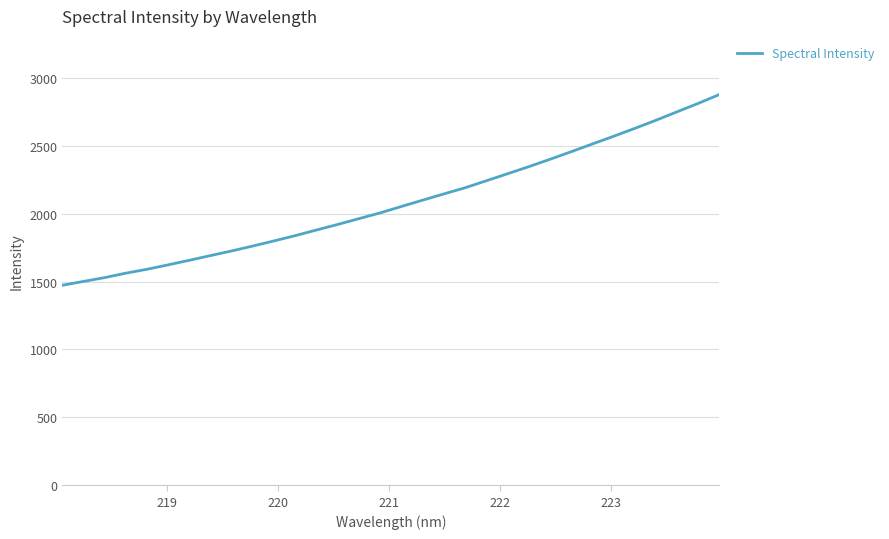

Reading left to right, transcribe all the data shown in this chart.

1473.0	1501.4	1529.4	1562.3	1591.1	1623.8	1657.3	1692.1	1726.4	1762.5	1800.5	1839.2	1880.6	1921.6	1964.2	2006.5	2053.8	2100.1	2145.9	2191.3	2242.8	2294.3	2346.2	2400.6	2456.3	2513.3	2569.7	2628.0	2687.9	2750.2	2812.2	2877.6